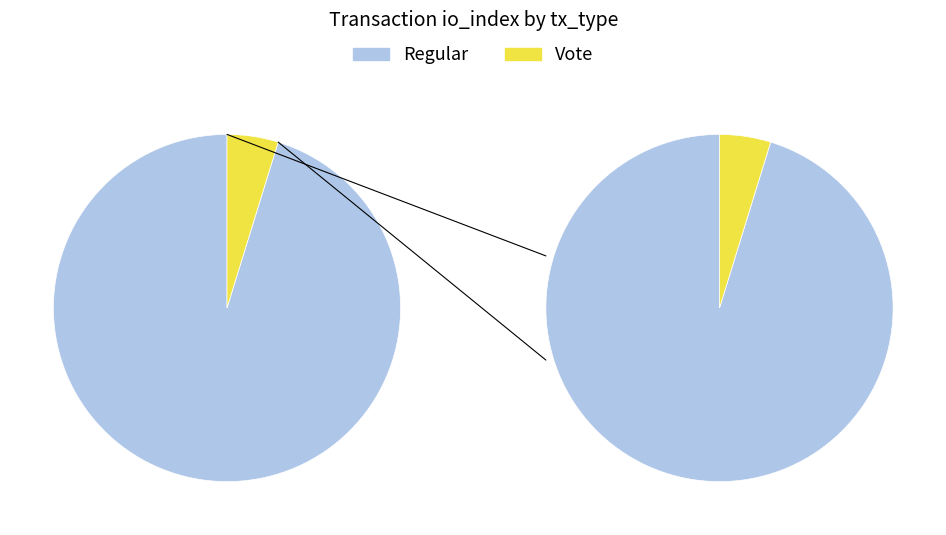

How many segments does this pie chart have?

2